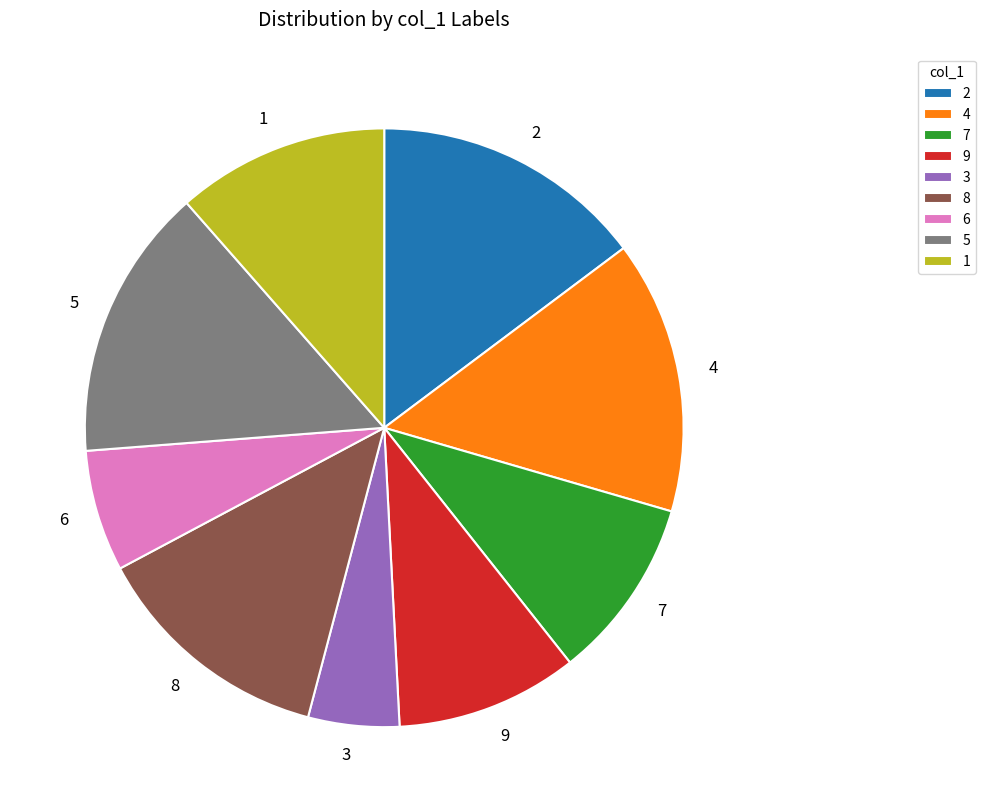

Is there any slice that represents more than half of the pie?

No